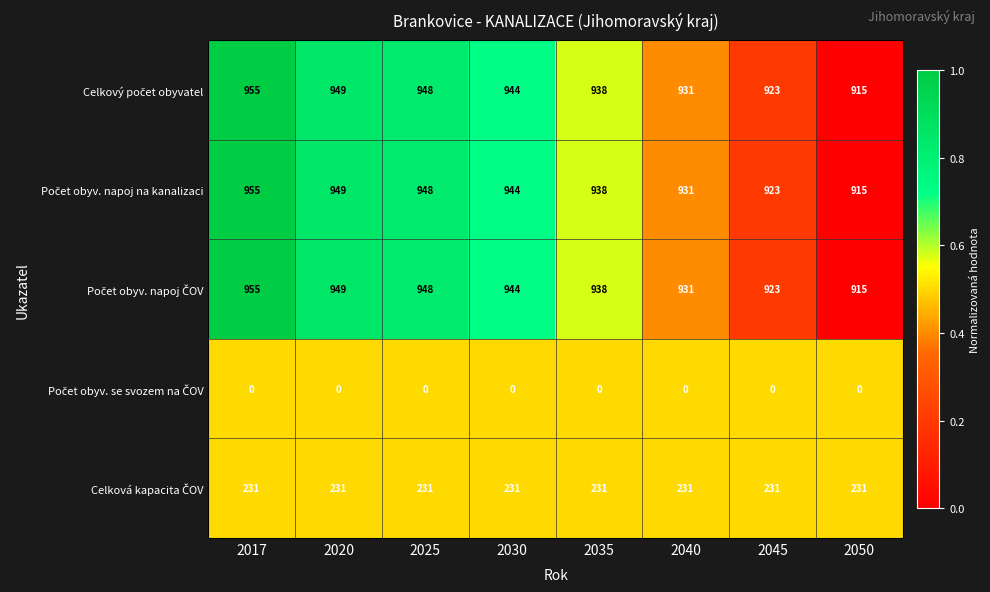

What is the spread (max minus min) of values at 2045?

923